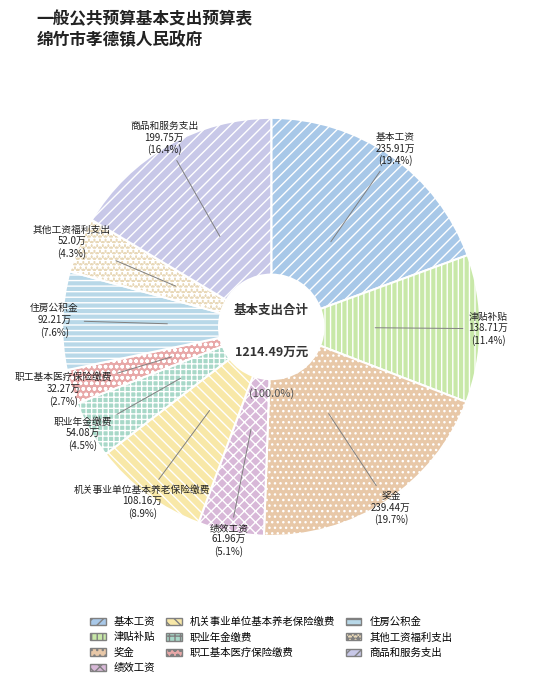

Combined, what portion of the pie is 津贴补贴 and 职工基本医疗保险缴费?

14.1%